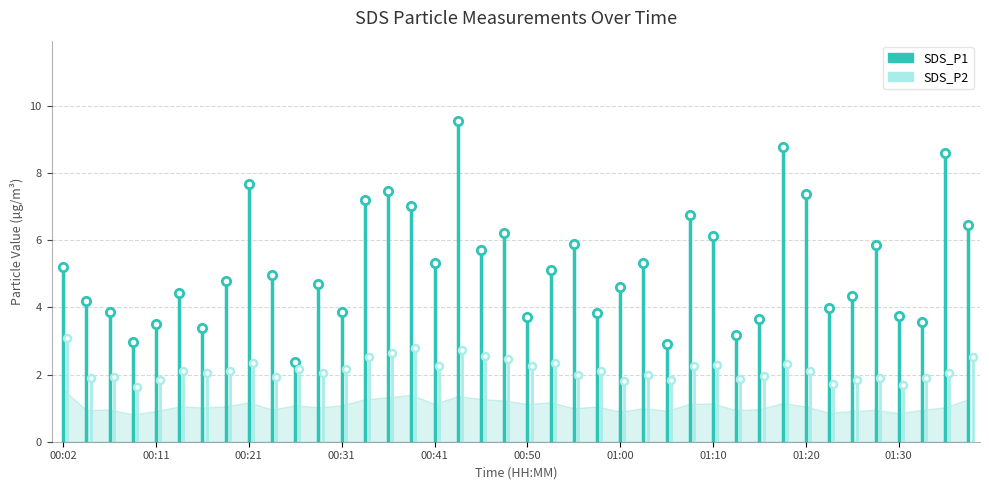

What is the maximum value for SDS_P2?

3.1